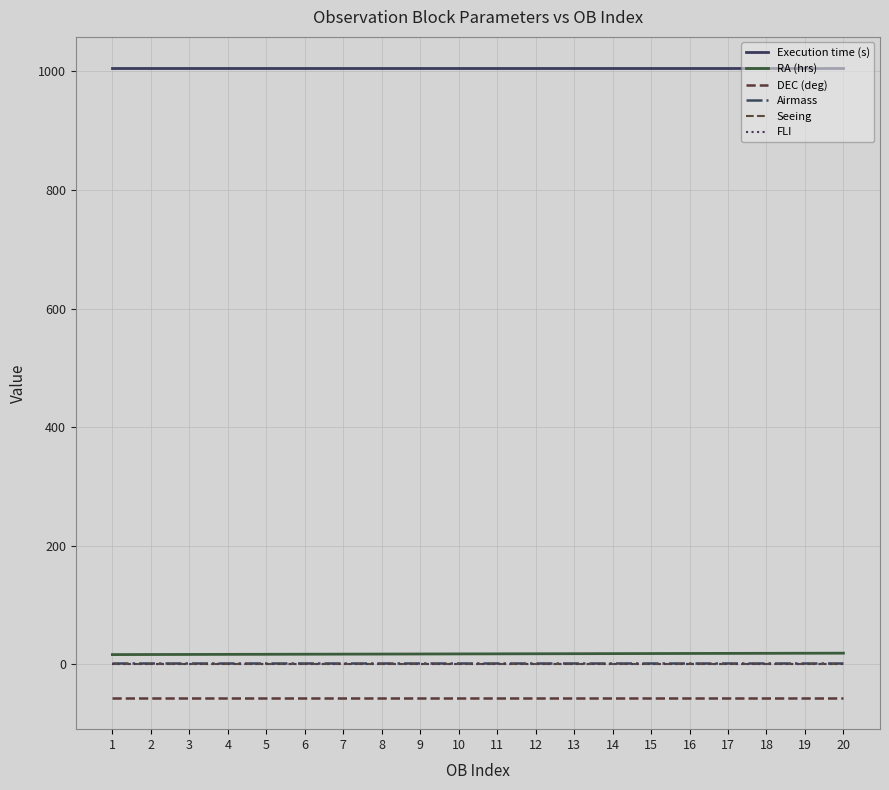

At which label does Airmass reach its peak?

1